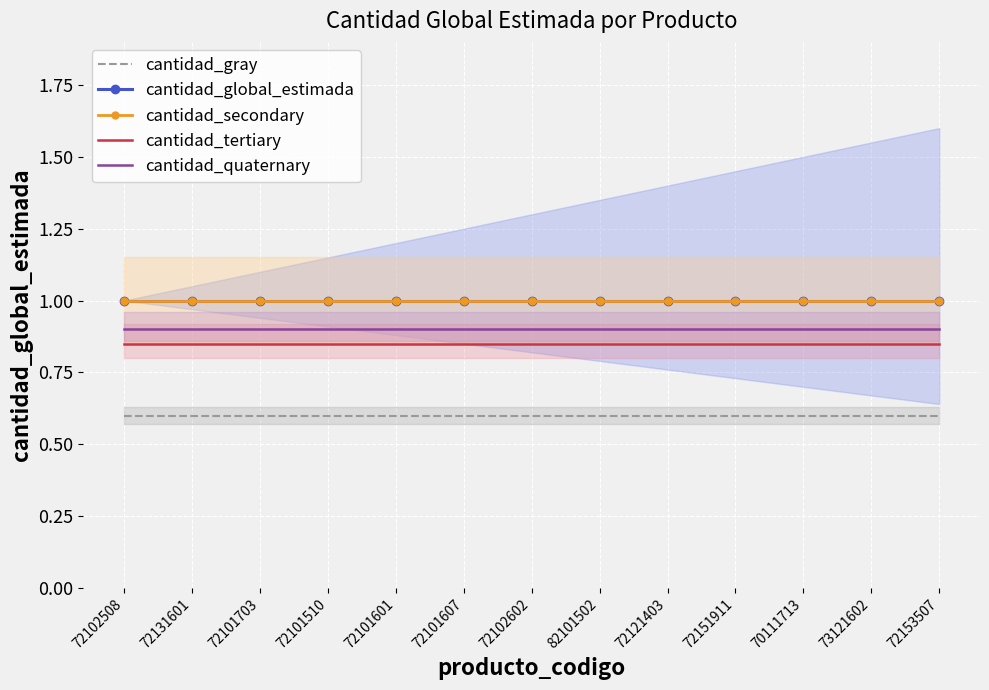

True or false: cantidad_quaternary and cantidad_global_estimada intersect in this chart.

False